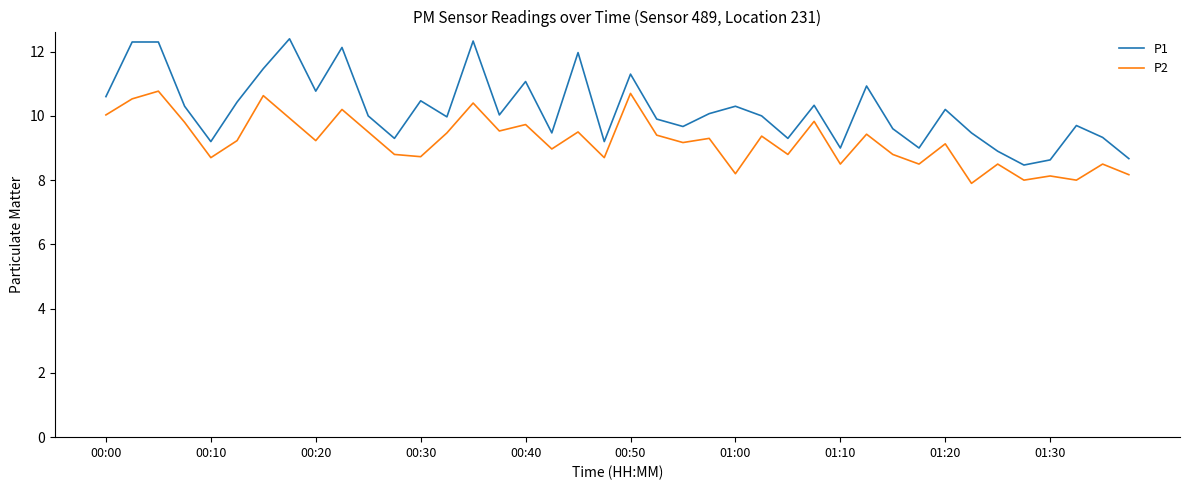

What is the difference between the maximum and minimum values in the P2 series?

2.9